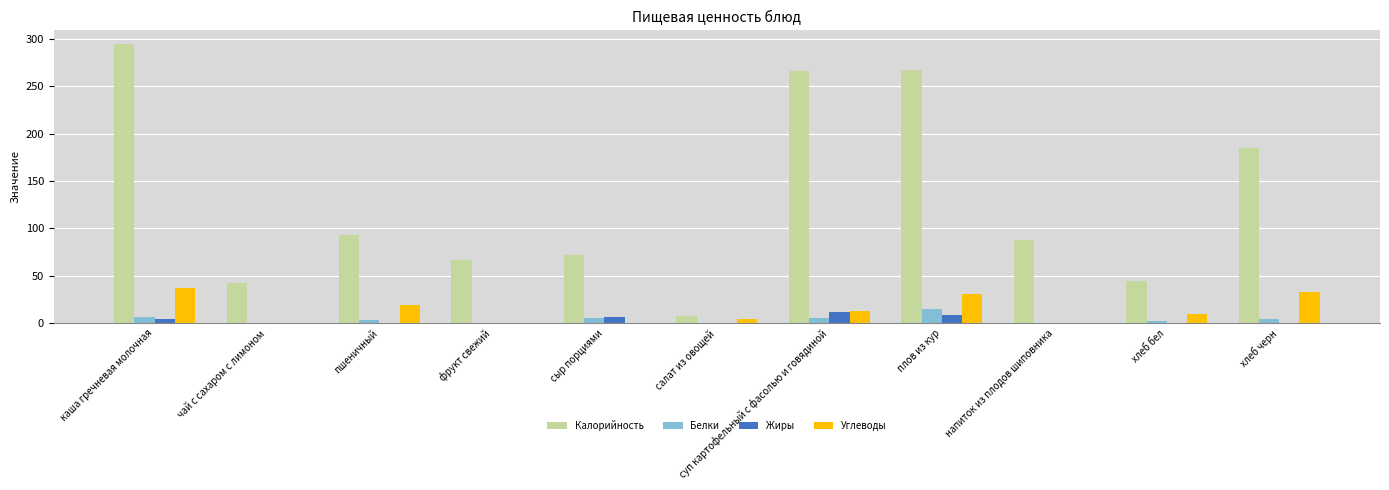

Which series has the largest range (max minus min)?

Калорийность